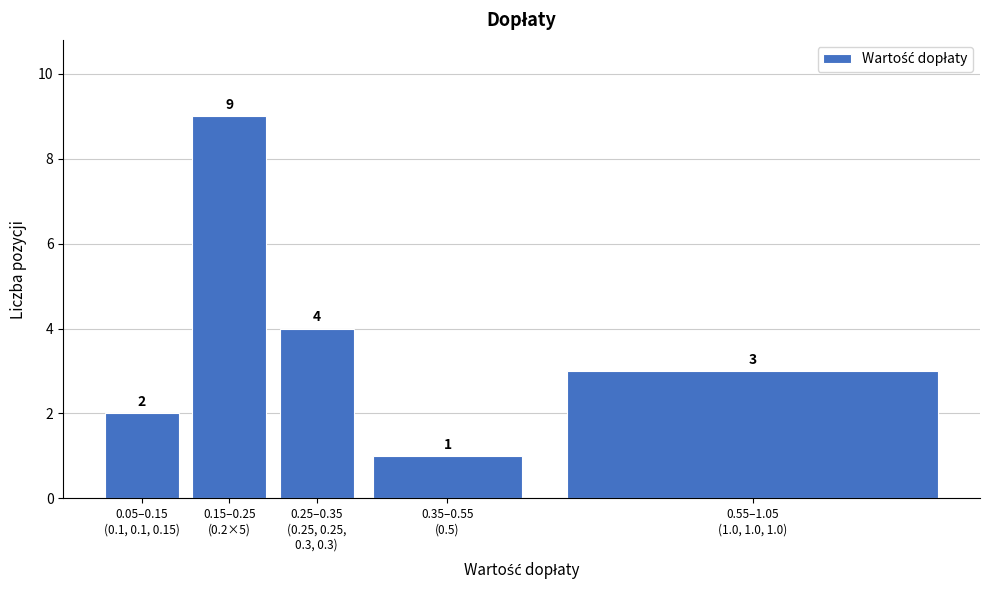

Reading left to right, what are all the values shown in this chart?

2	9	4	1	3